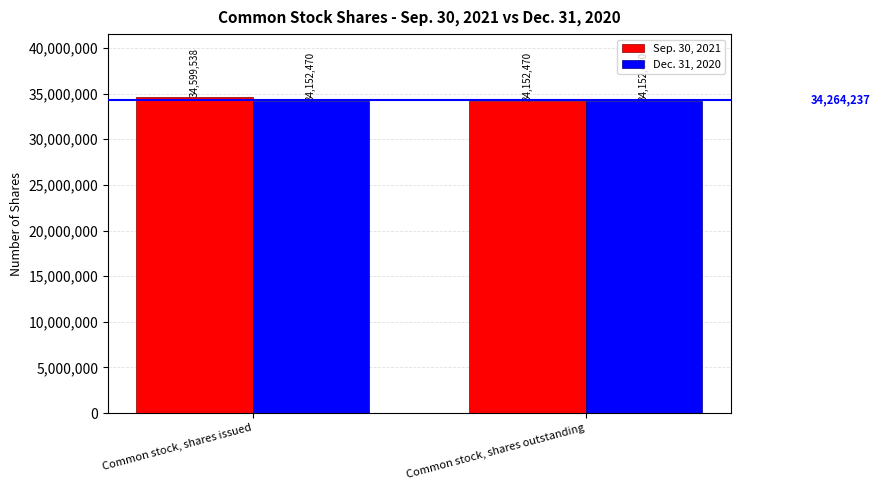

What is the highest value of the Dec. 31, 2020 series?

34152470